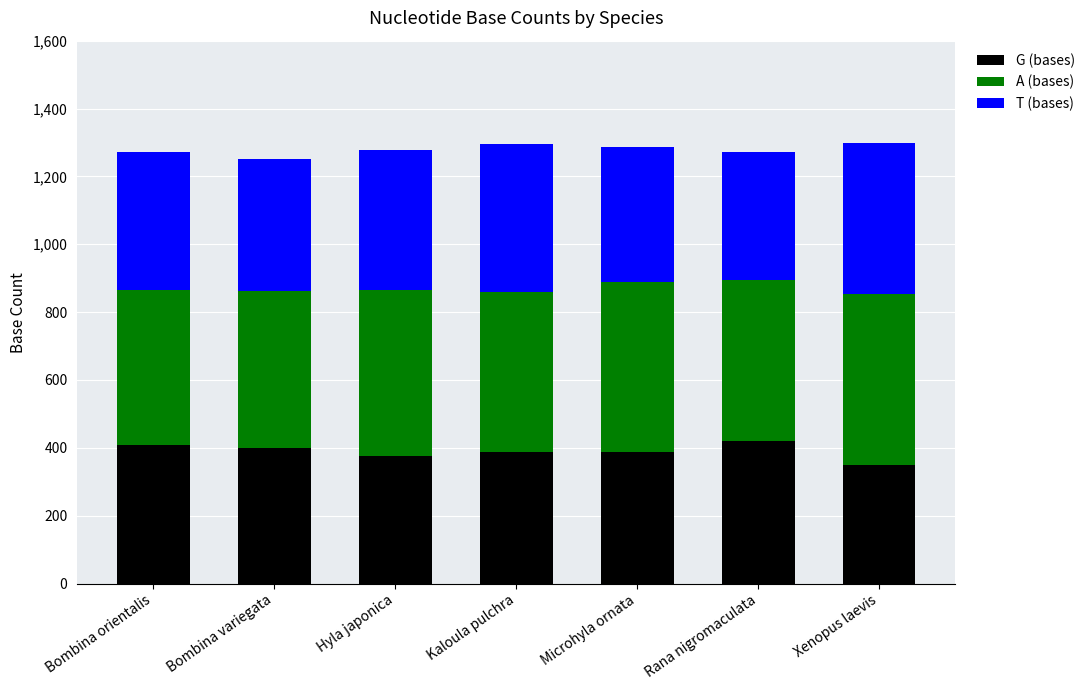

What is the total value across all series at Xenopus laevis?

1298